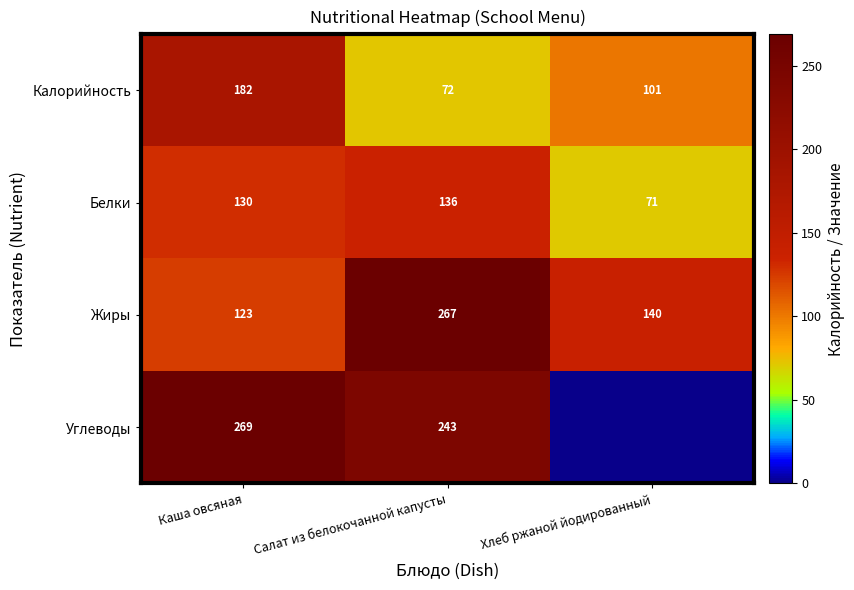

How many data points in Белки are less than 130?

1